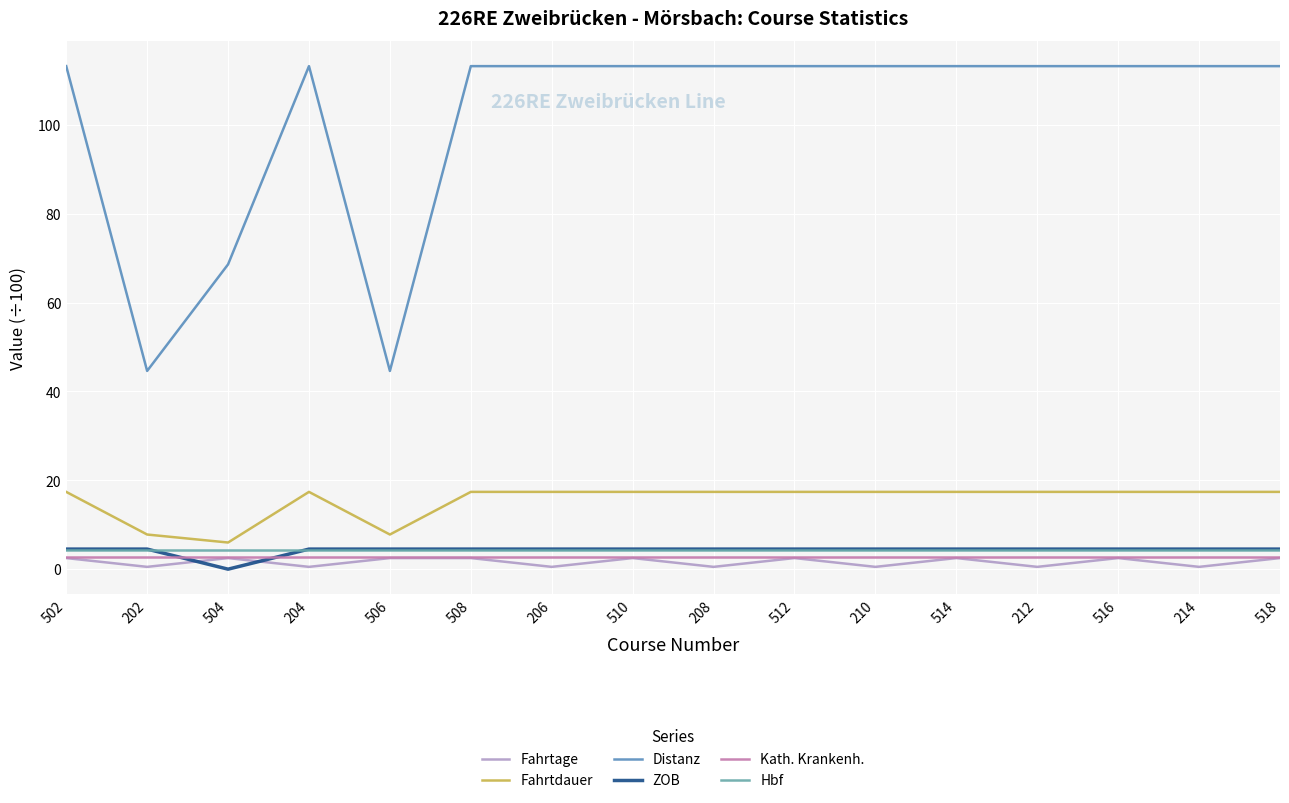

What position from the right is 208?

8